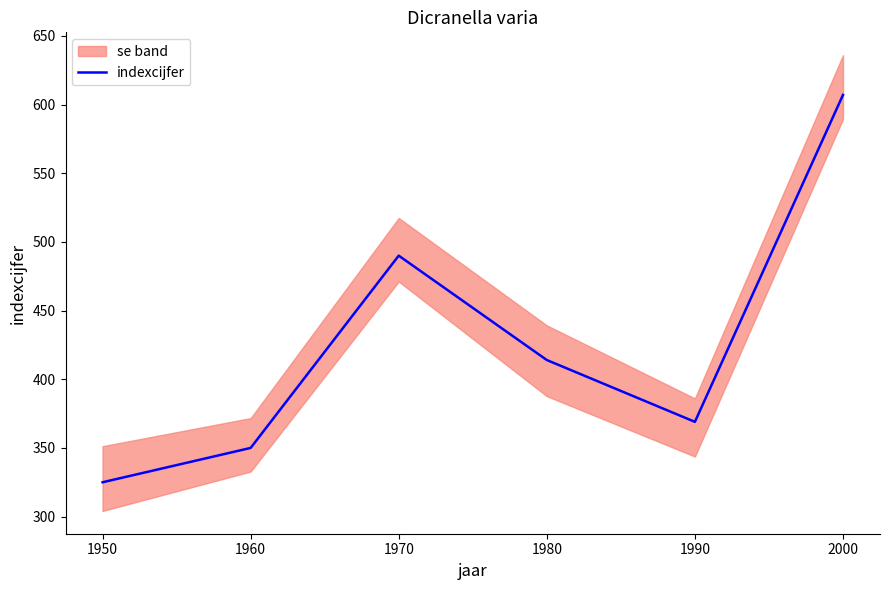

At which label does indexcijfer reach its minimum?

1950